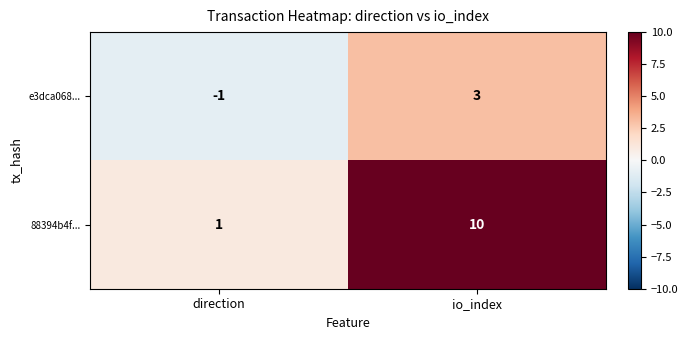

What is the average value of the 88394b4f... series?

6